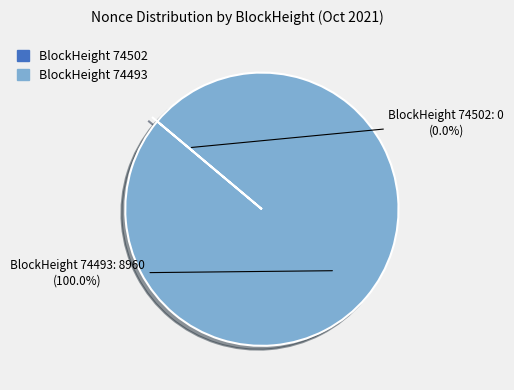

Does 74502 represent more than half of the total?

No